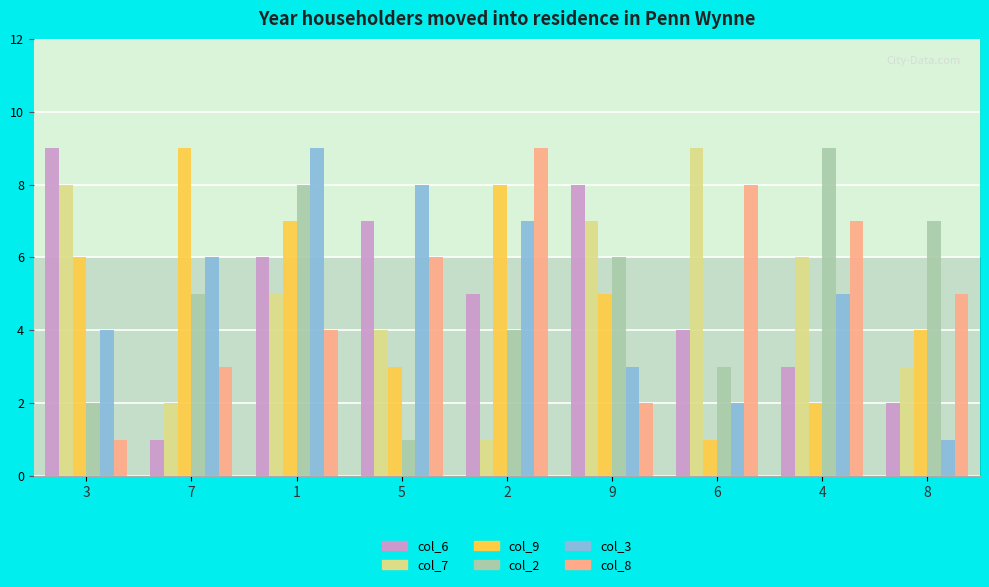

Between 3 and 9, which is larger?

3